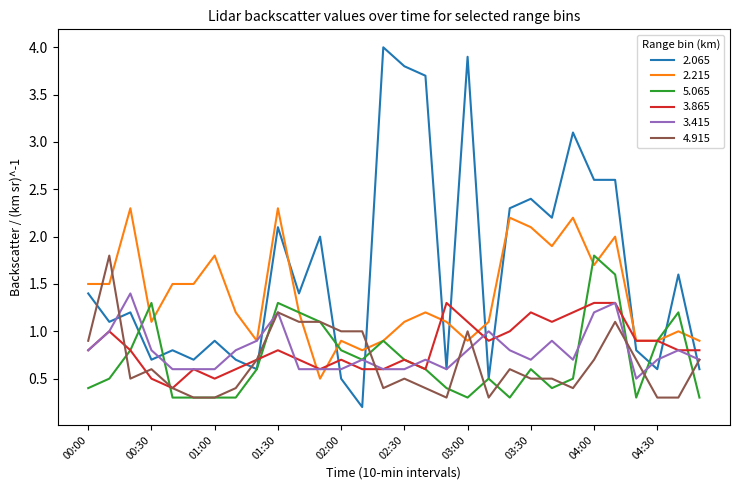

What is the minimum value for 3.865?

0.4